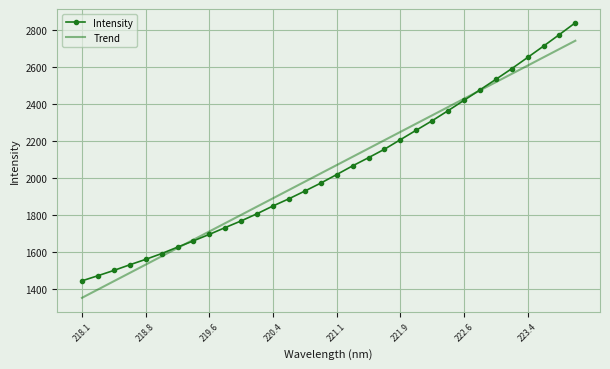

True or false: Intensity and Trend cross at least once.

True